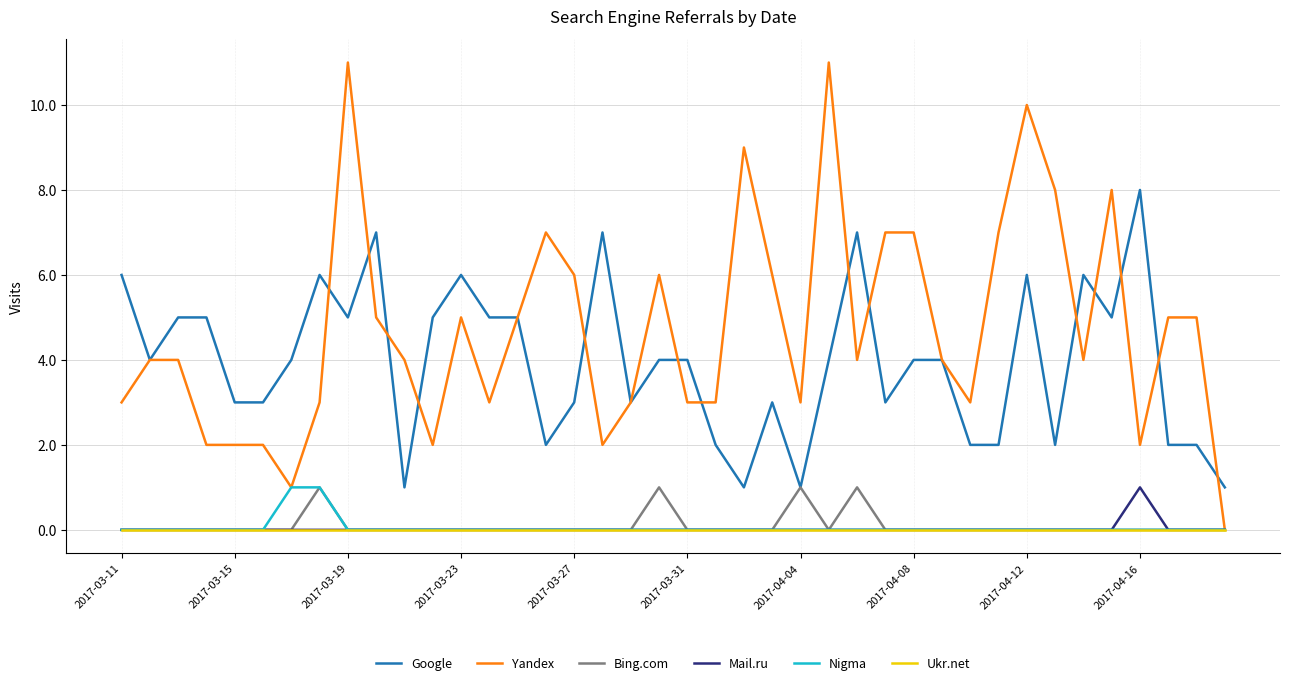

Does the chart display data point markers on the line(s)?

No